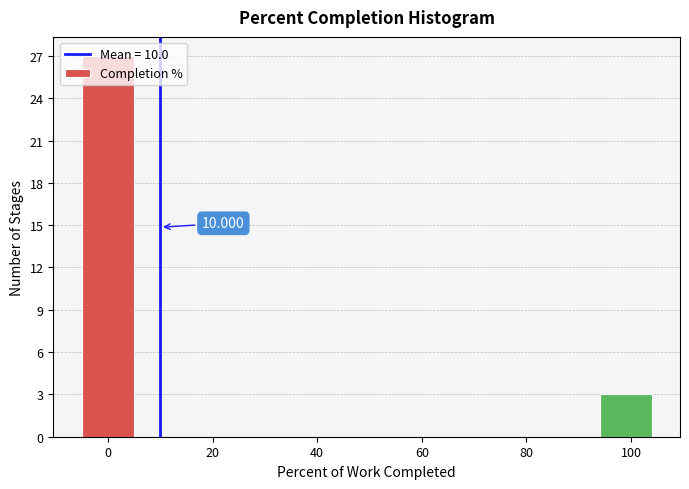

Which range on the x-axis has the tallest bar?

-5 to 6